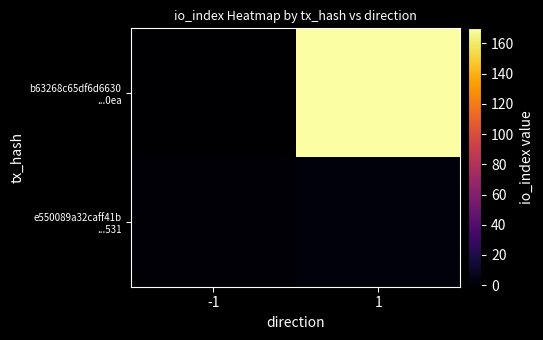

Which category has the lowest value across all series?

-1